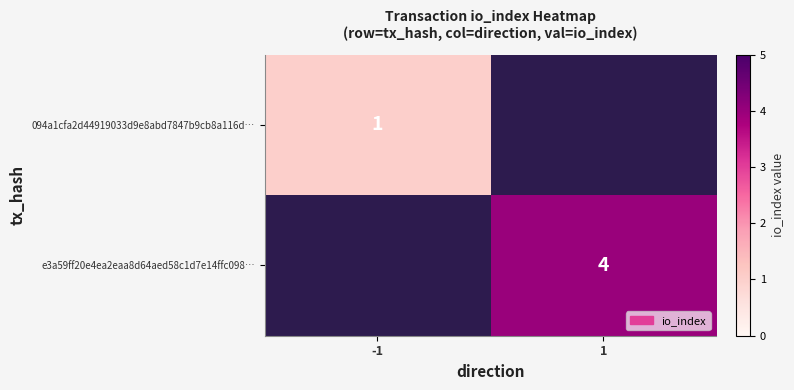

The e3a59ff20e4ea2eaa8d64aed58c1d7e14ffc098… series shows 7 at 1. True or false?

False